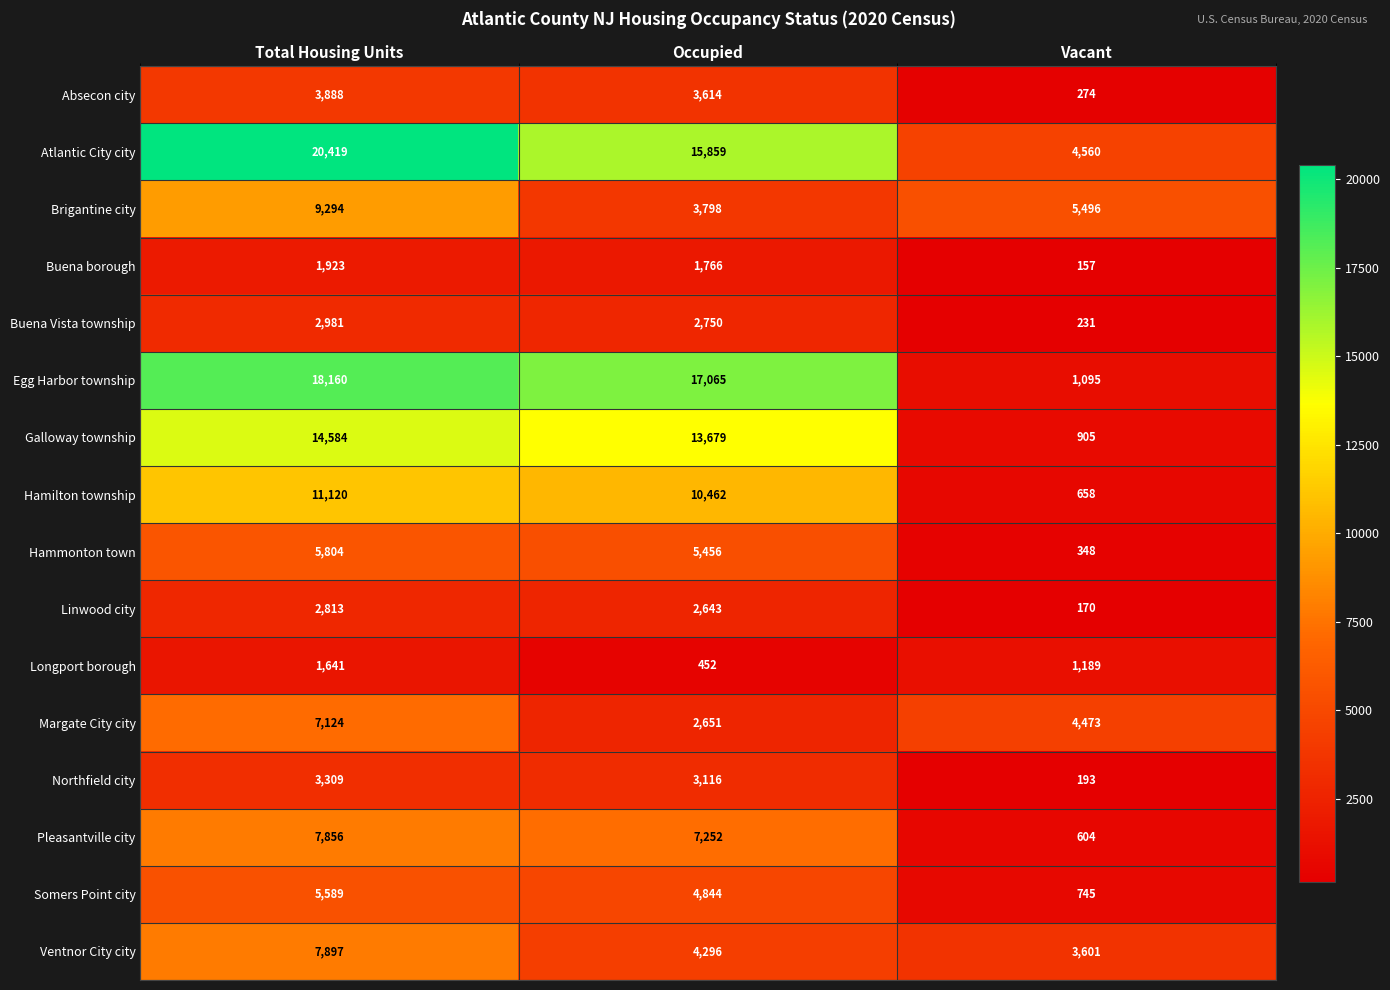

Read the Somers Point city value at Vacant, to the nearest 100.

700